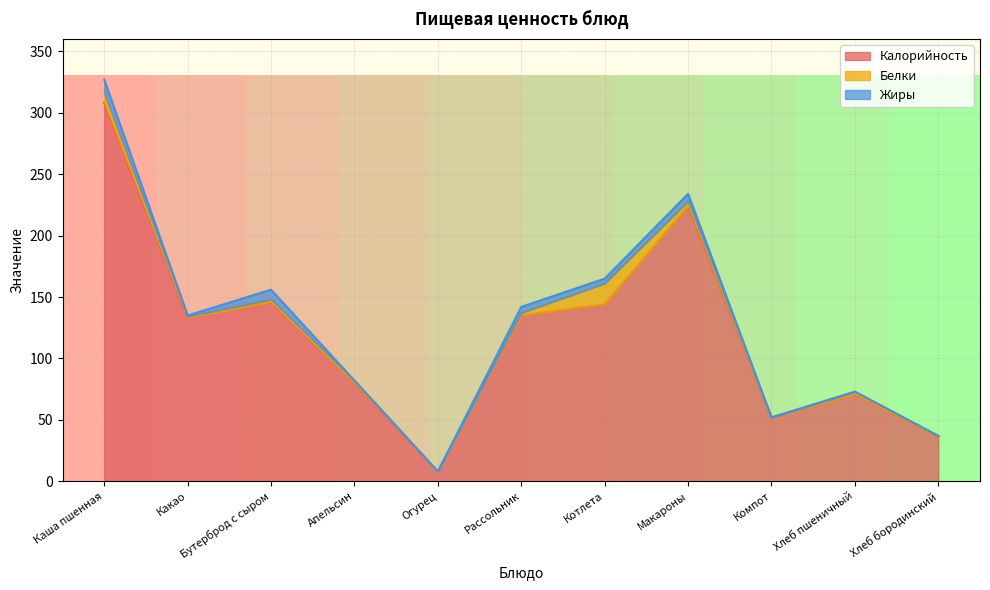

What position from the left is Бутерброд с сыром?

3